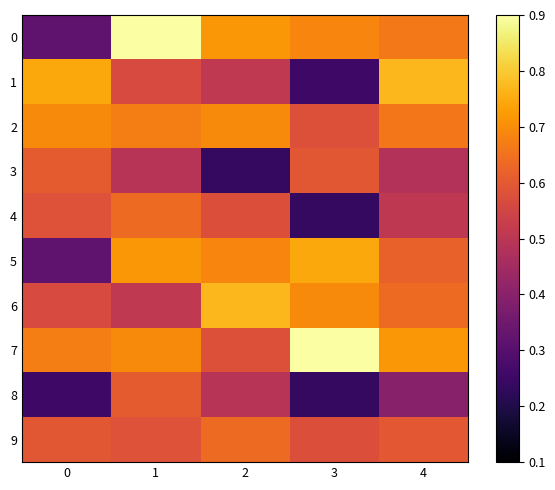

List the series in order of their peak value, lowest first.

3, 8, 4, 9, 2, 5, 1, 6, 0, 7